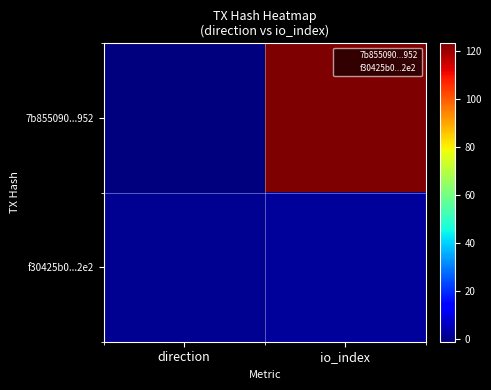

Which series has the widest spread of values?

7b855090...952